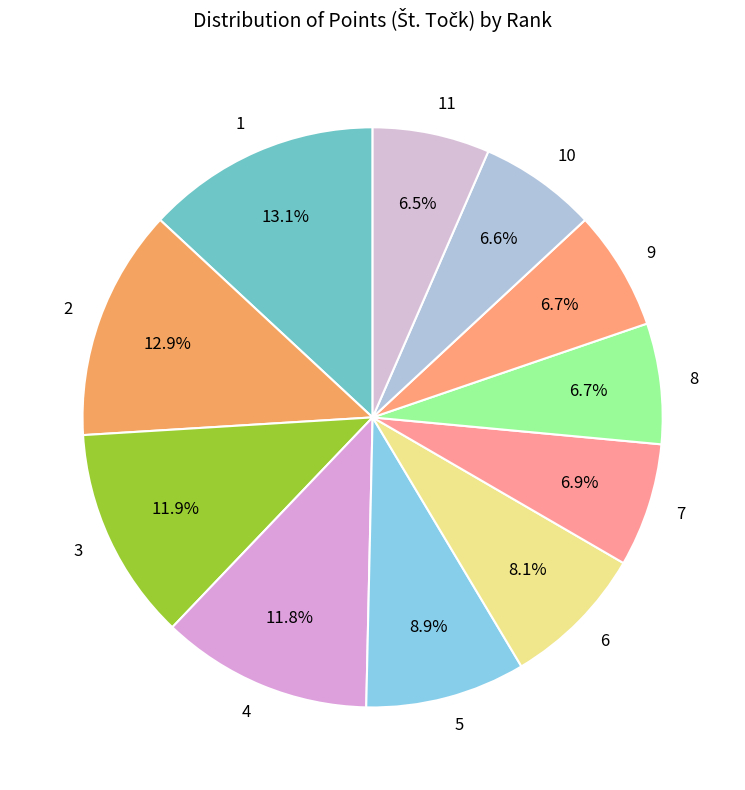

Which category has the biggest portion of the pie?

1